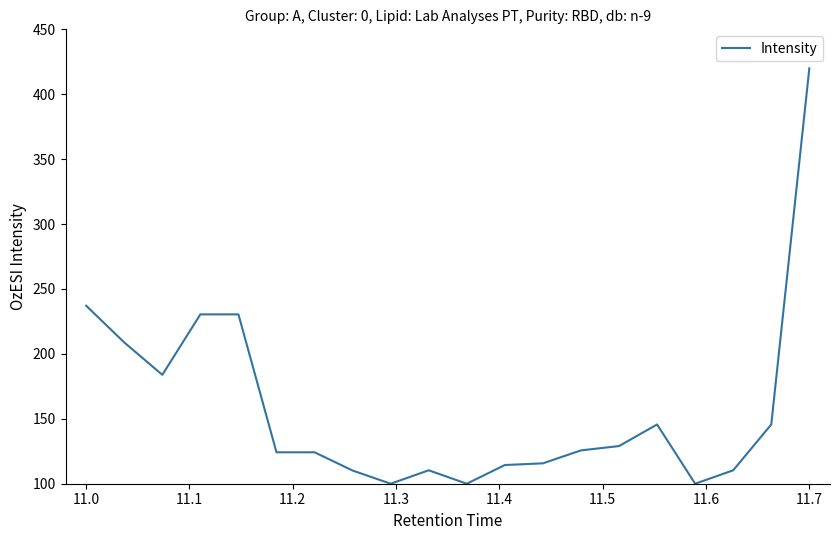

What is the maximum value shown in the chart?

420.0